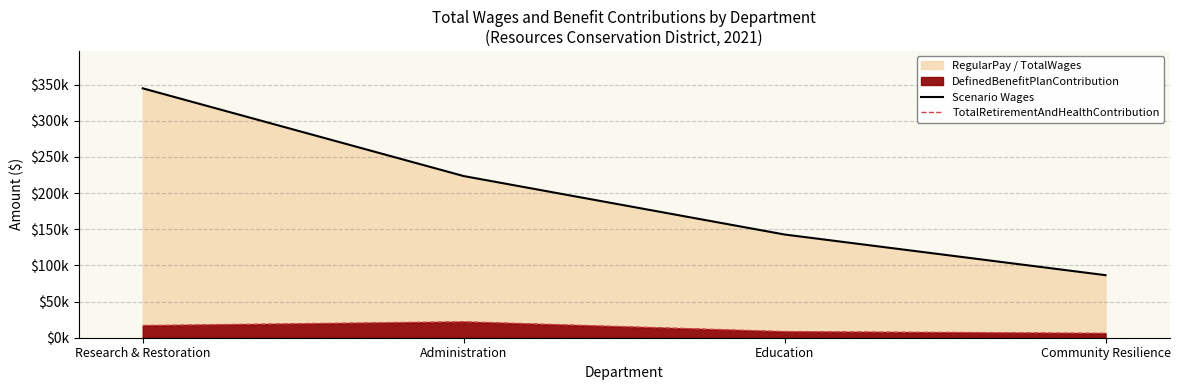

At how many categories does at least one series exceed 291905?

1